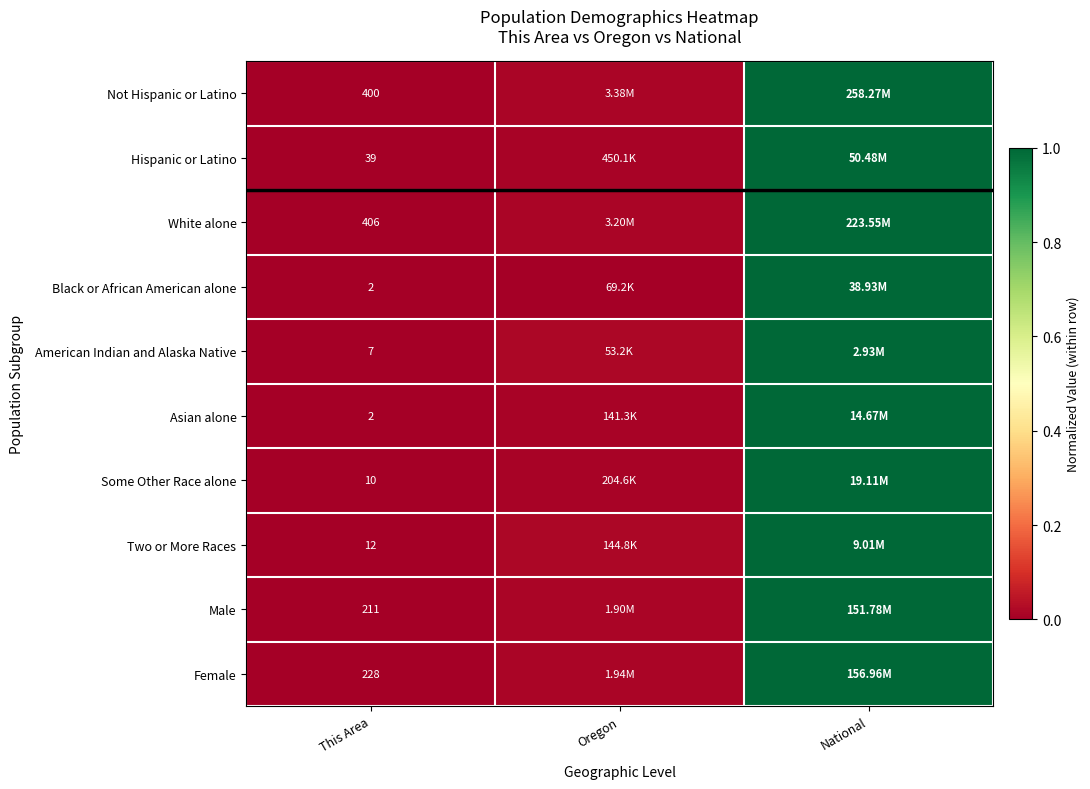

List the labels in order of Two or More Races value, largest first.

National, Oregon, This Area